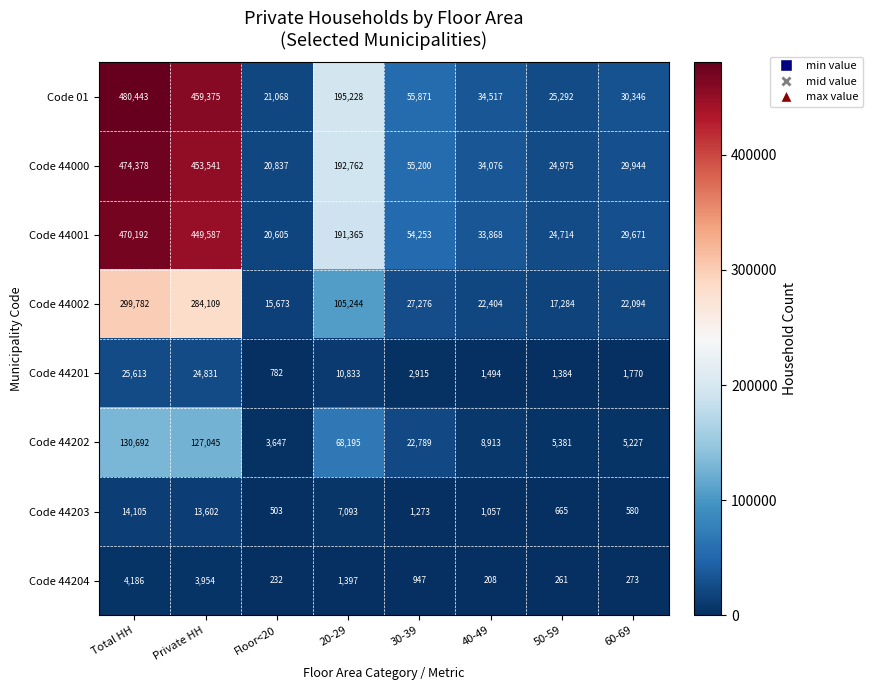

What is the minimum value shown in the chart?

208